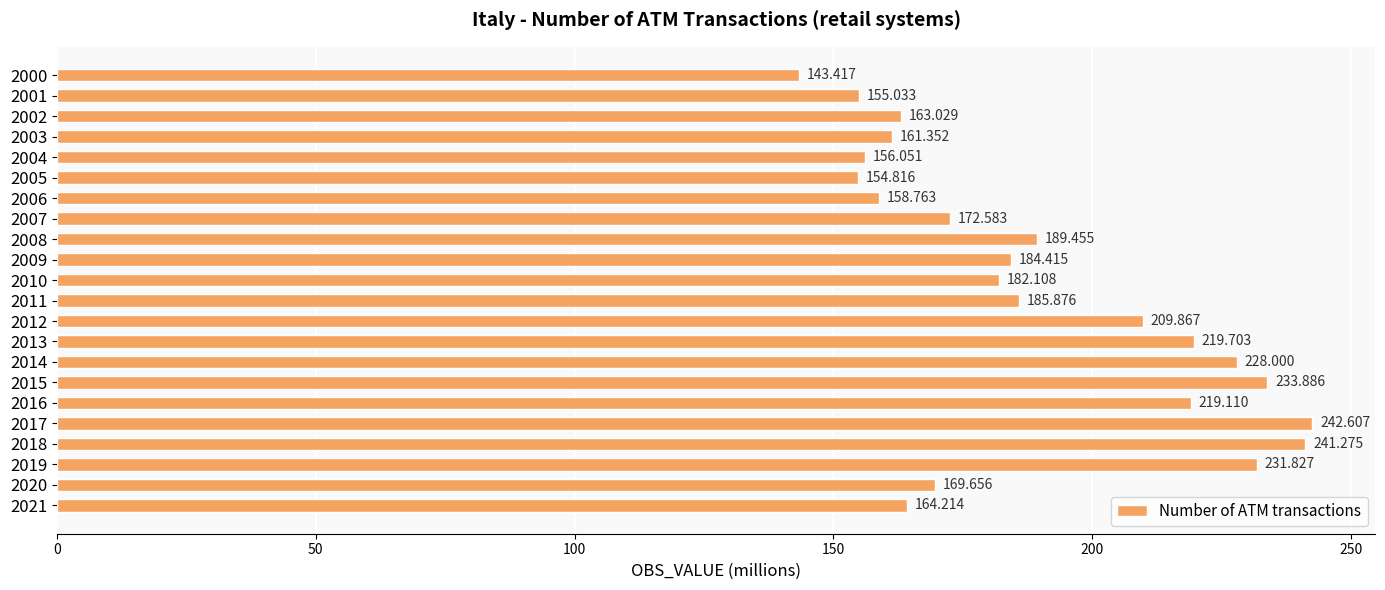

What is the smallest value displayed?

143.4